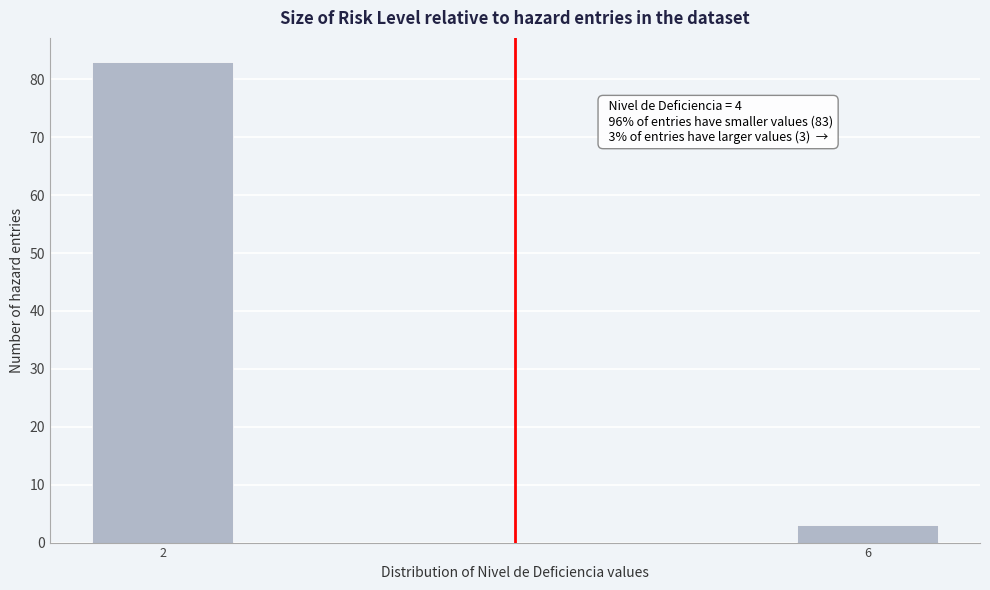

Reading left to right, list all the values displayed in this chart.

2=83	6=3